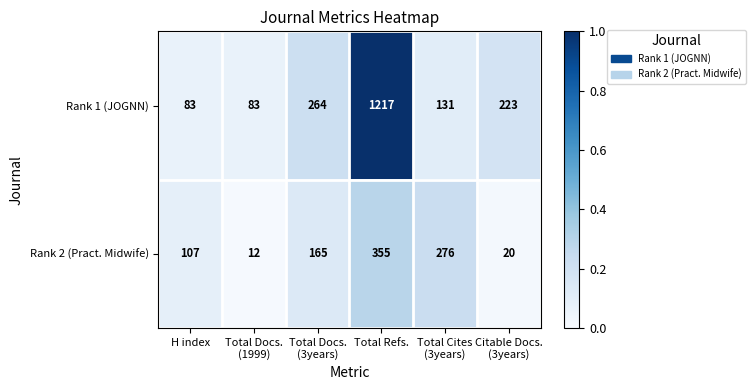

What is the difference between the second highest and minimum values in the Rank 2 (Pract. Midwife) series?

264